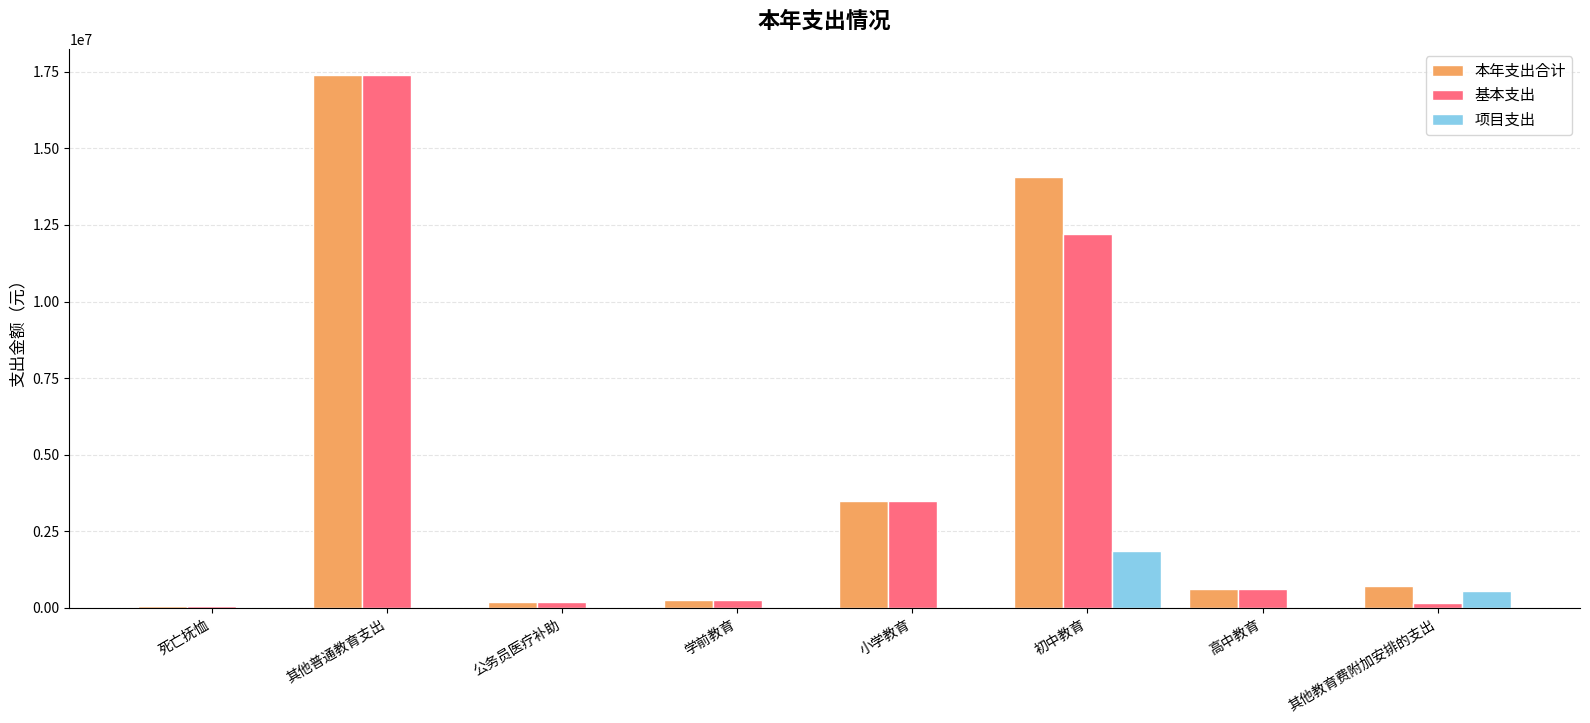

The 基本支出 series shows 160000.0 at 其他教育费附加安排的支出. True or false?

True